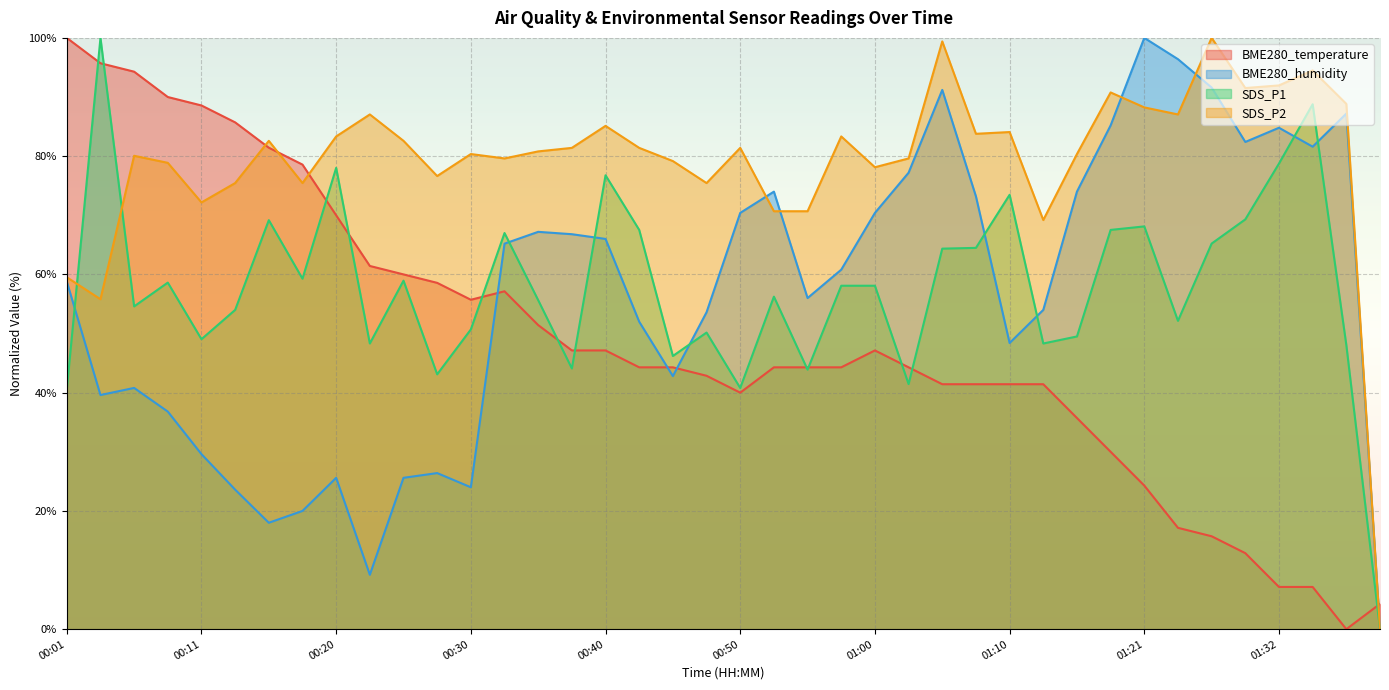

What is the difference between the BME280_humidity values at 00:35 and 00:33?

2.0